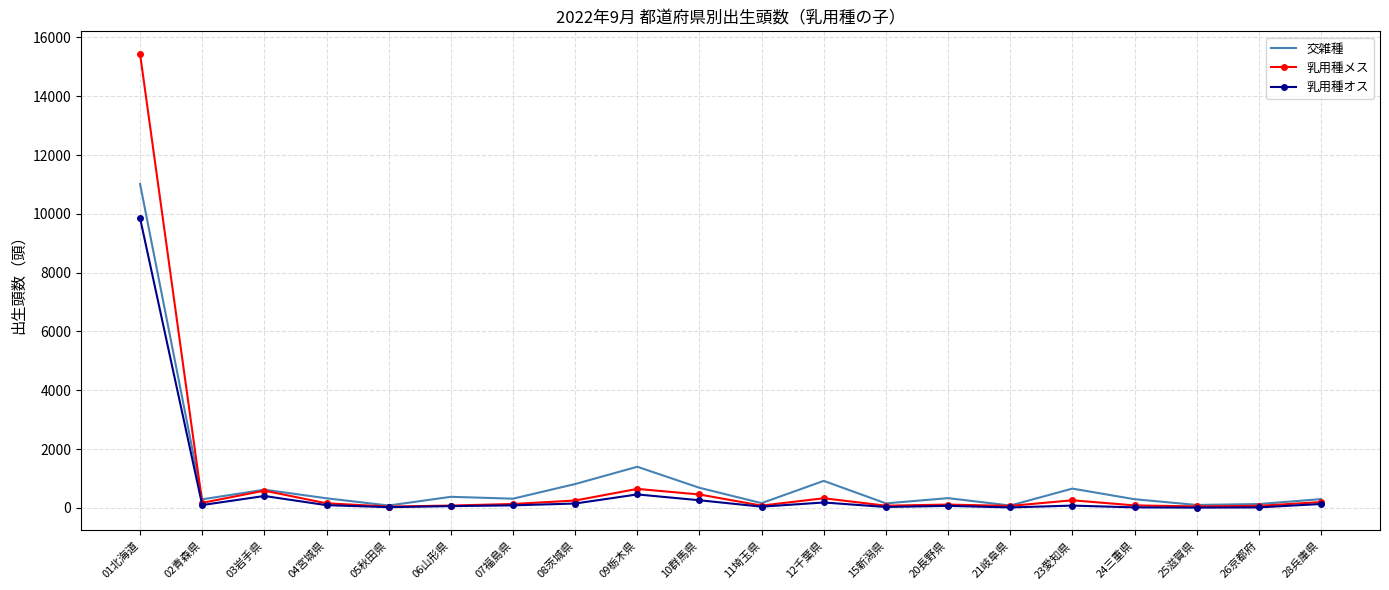

Count the number of categories in the chart.

20